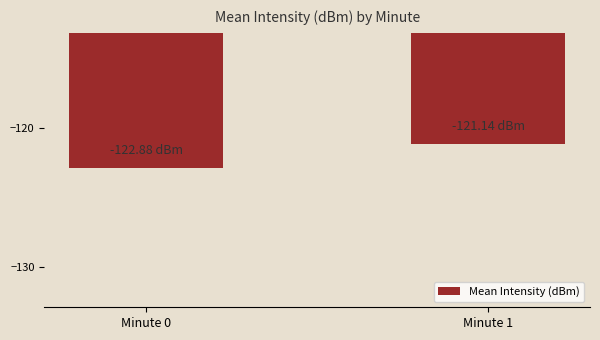

What is the greatest value displayed?

-121.1